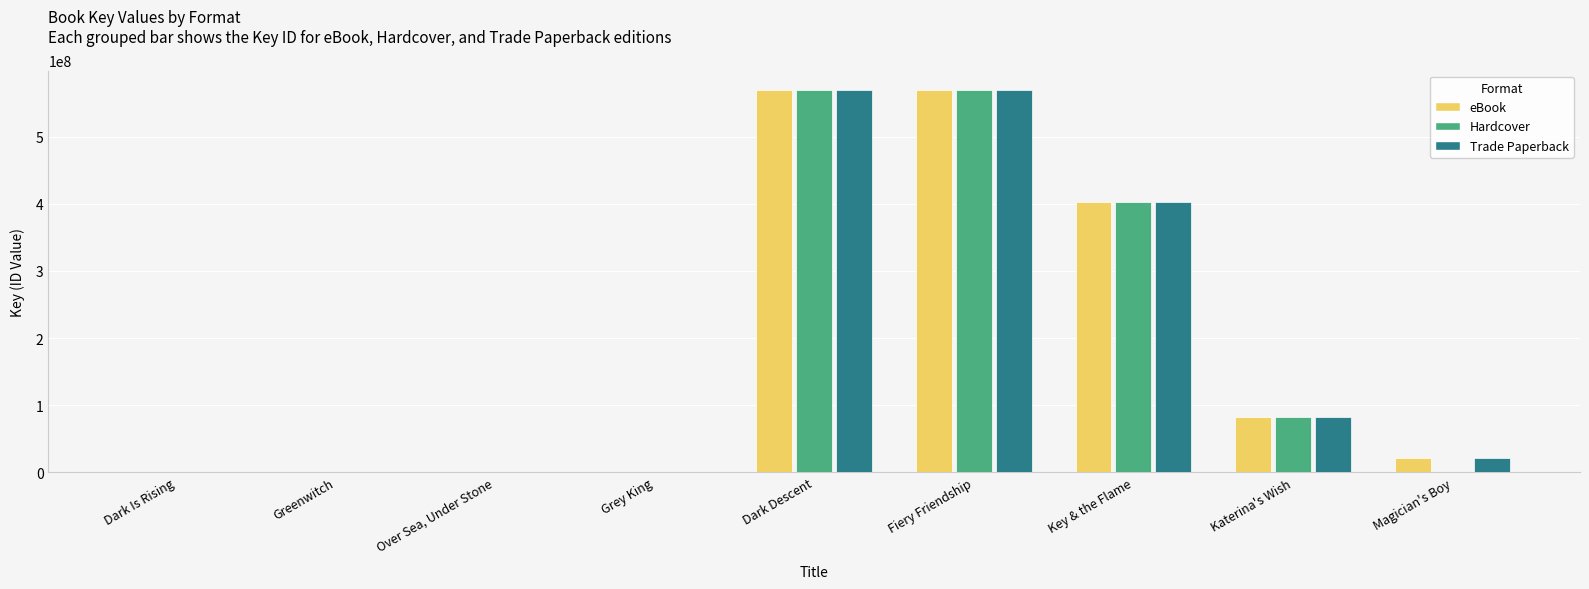

At Dark Is Rising, list the series in order from smallest to largest.

eBook, Hardcover, Trade Paperback